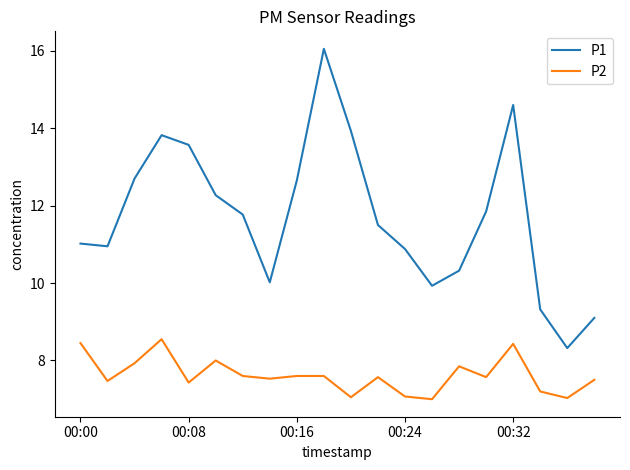

List the series in order of their peak value, highest first.

P1, P2